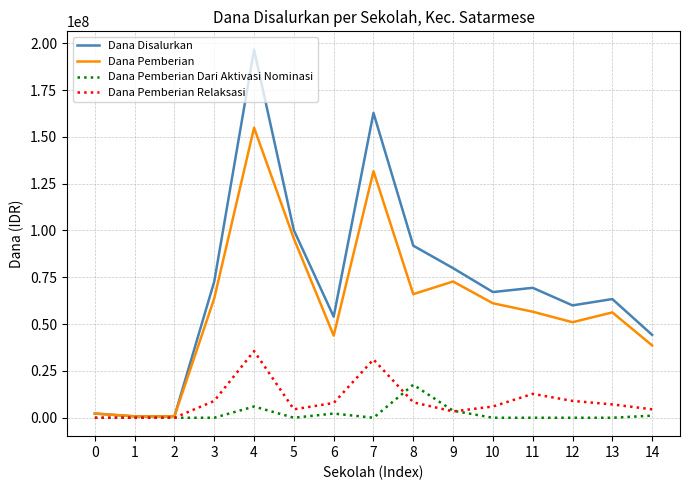

What is the greatest value displayed?

196500000